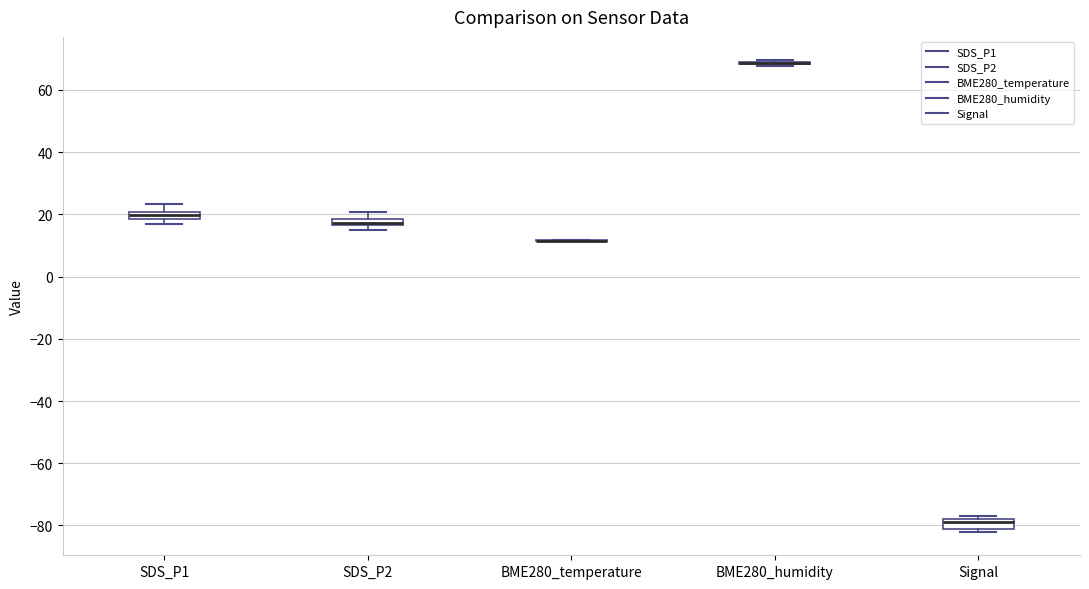

Where is the lower edge of the box for Signal on the y-axis? The values are not printed on the chart, so give them approximately, as read against the axis.

-80